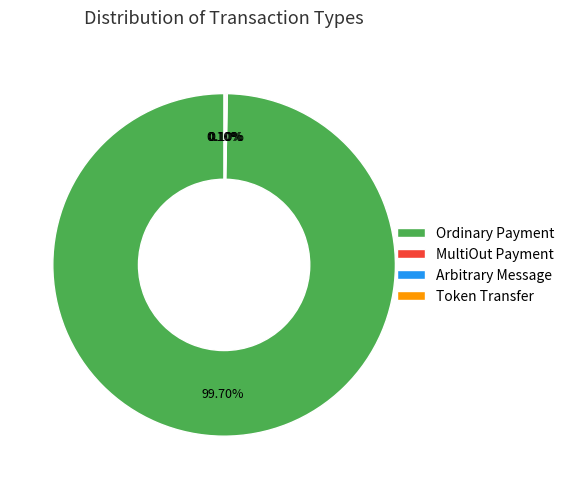

Which slice is the largest?

Ordinary Payment